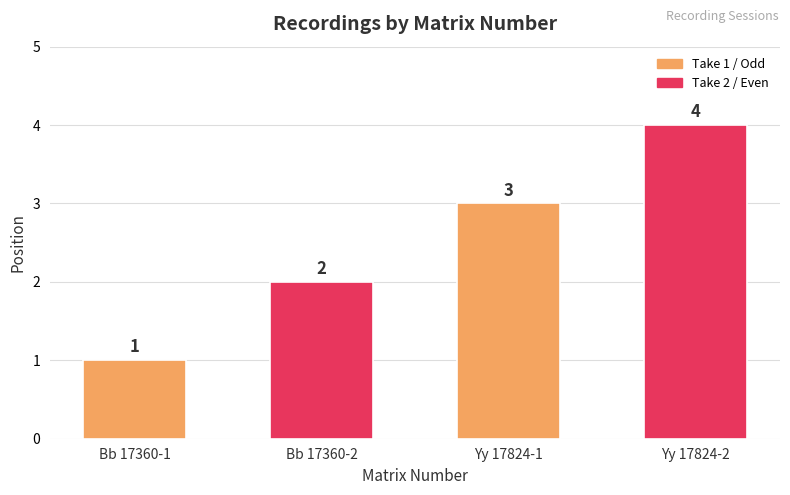

How many bars are there in total?

4